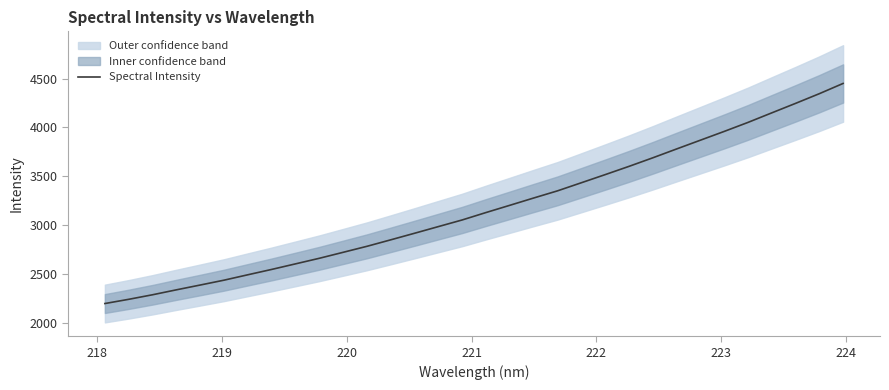

What is the difference between the maximum and minimum values?

2253.7